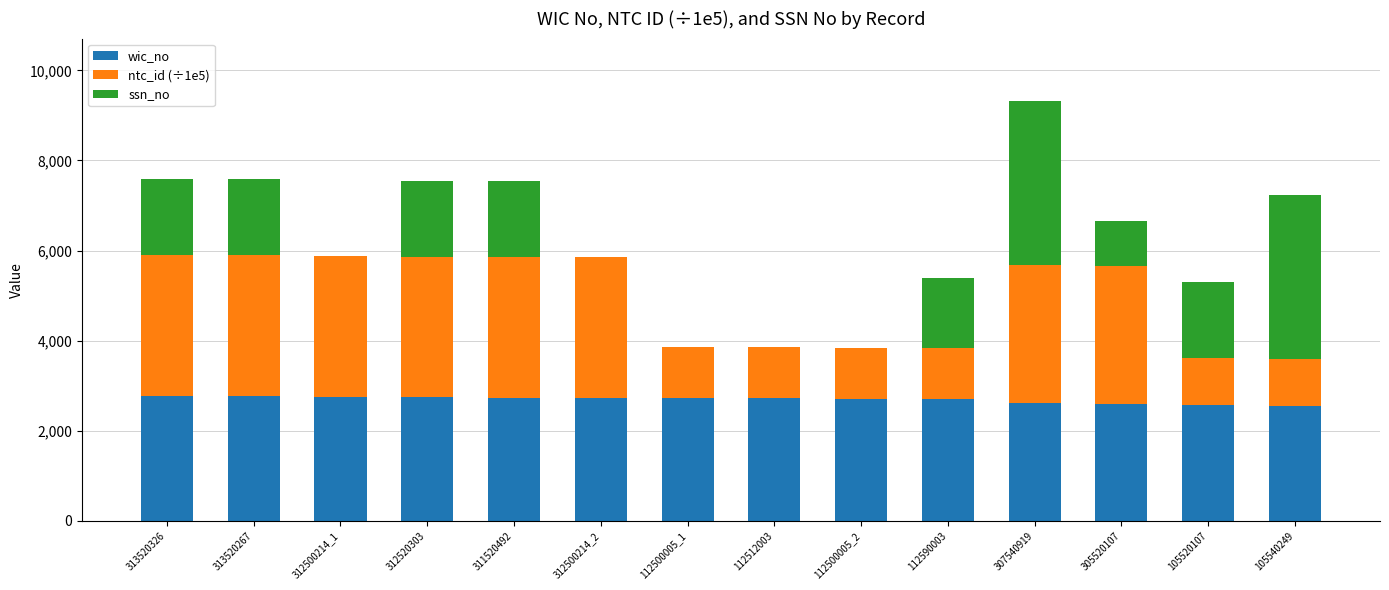

The wic_no series shows 4649.8 at 311520492. True or false?

False